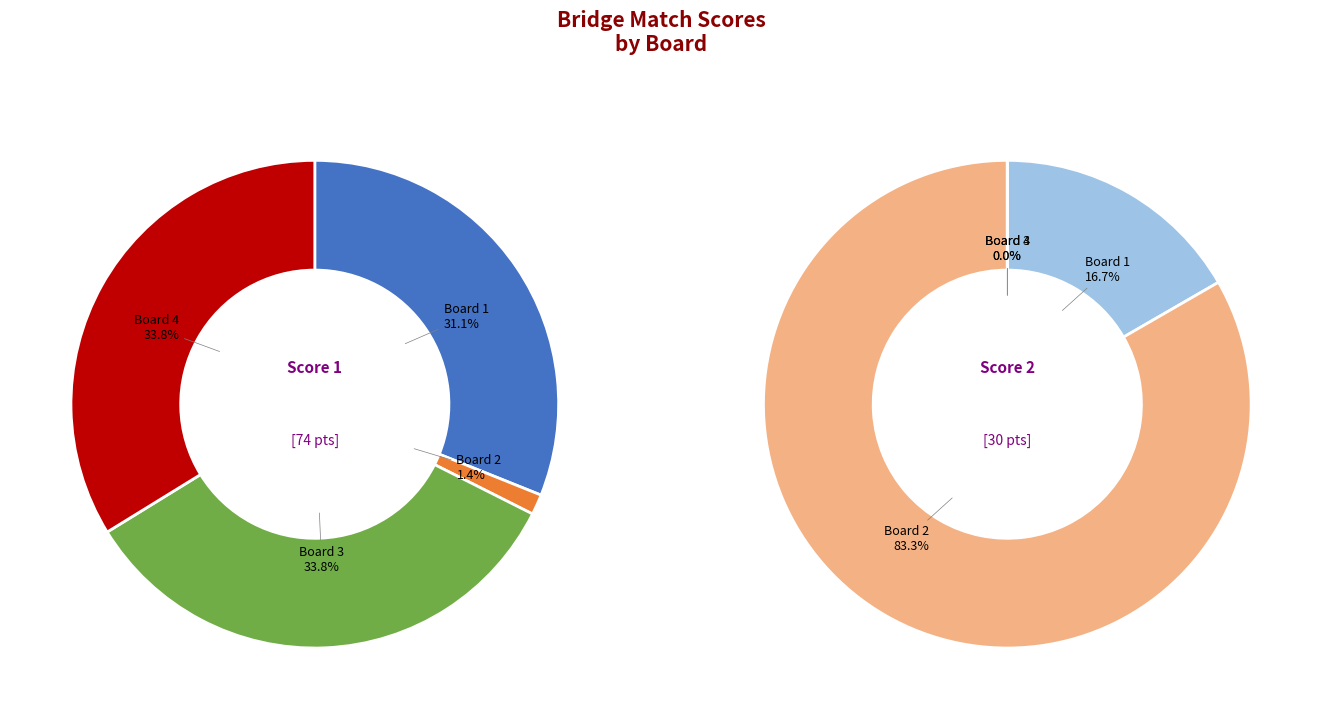

How many slices are in this pie chart?

4